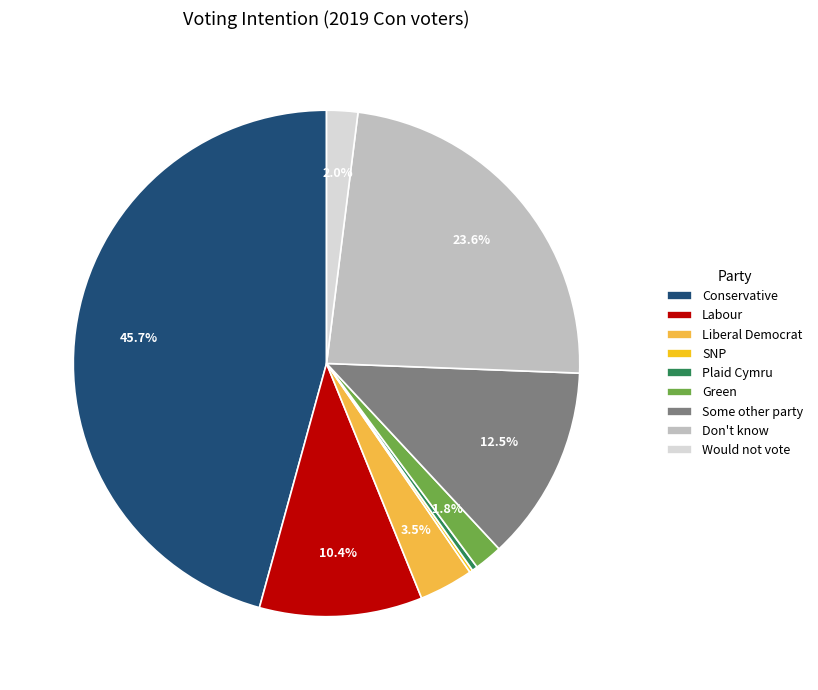

Which has a higher value, Plaid Cymru or Conservative?

Conservative